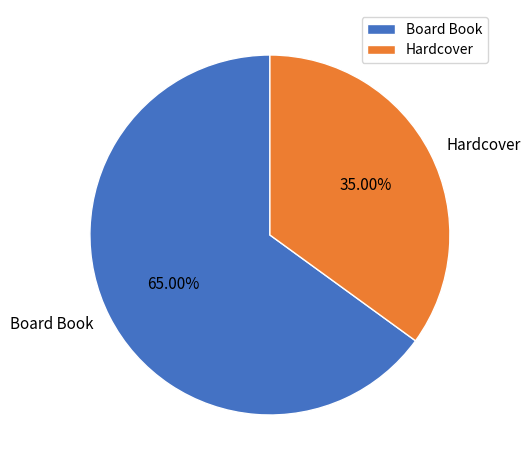

How much of the chart is everything except Board Book?

35.0%